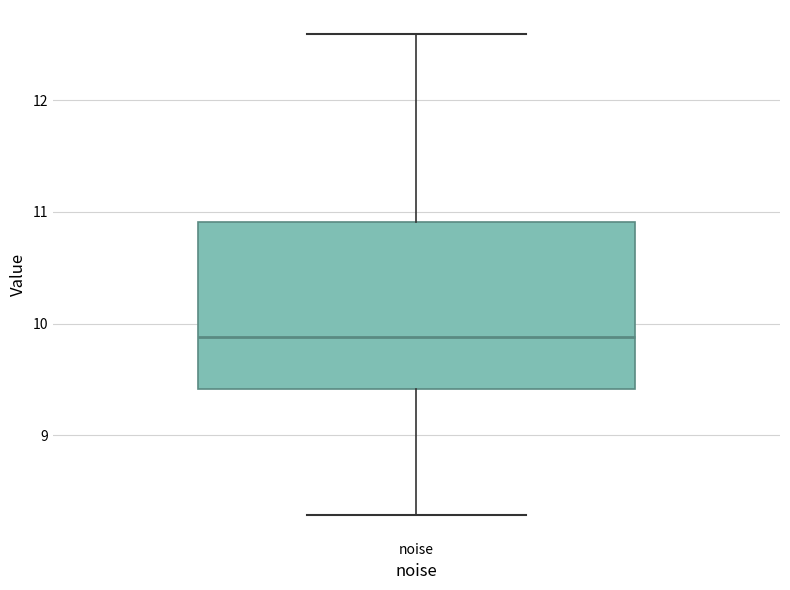

Transcribe this box plot: give where the median line is, the range the box spans, and where the two whiskers end, as read against the y-axis. The values are not printed on the chart, so give them approximately, as read against the axis.

median 9.9, box 9.4 to 10.9, whiskers 8.3 to 12.6